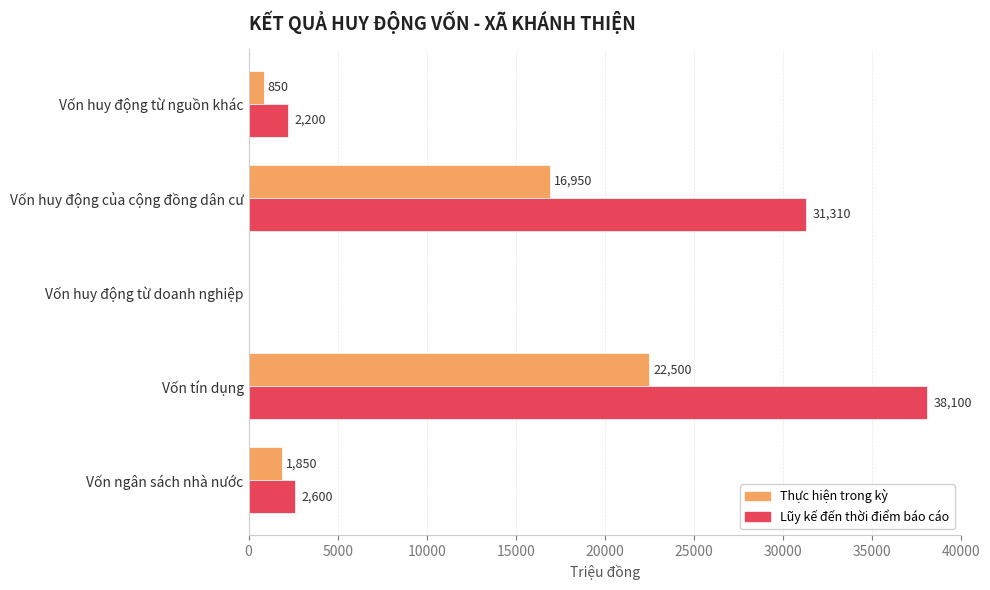

What is the maximum value for Lũy kế đến thời điểm báo cáo?

38100